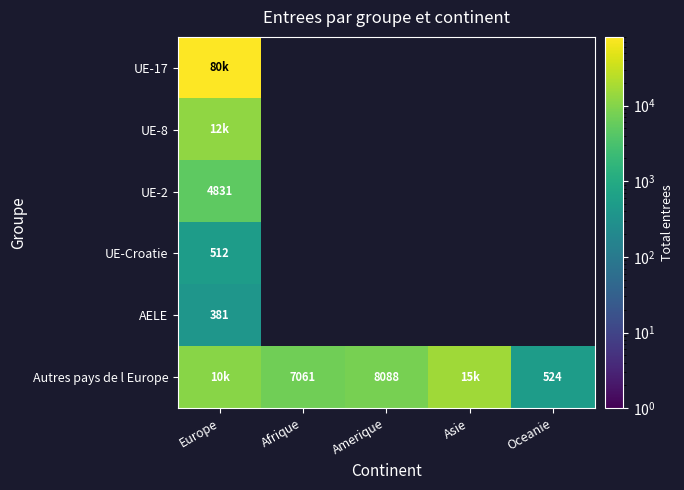

The Autres pays de l Europe series shows 239 at Oceanie. True or false?

False